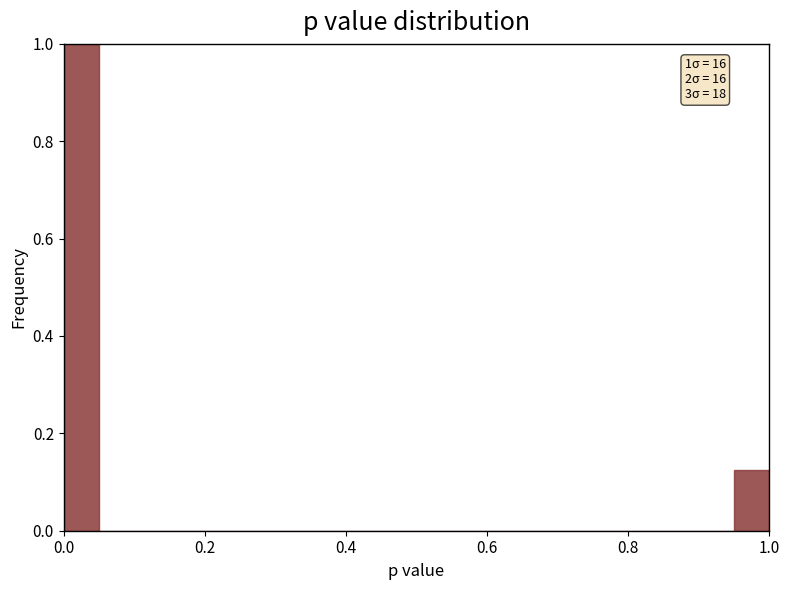

Around what value on the x-axis is the tallest bar? Give the approximate position of its centre, as read against the axis.

0.02